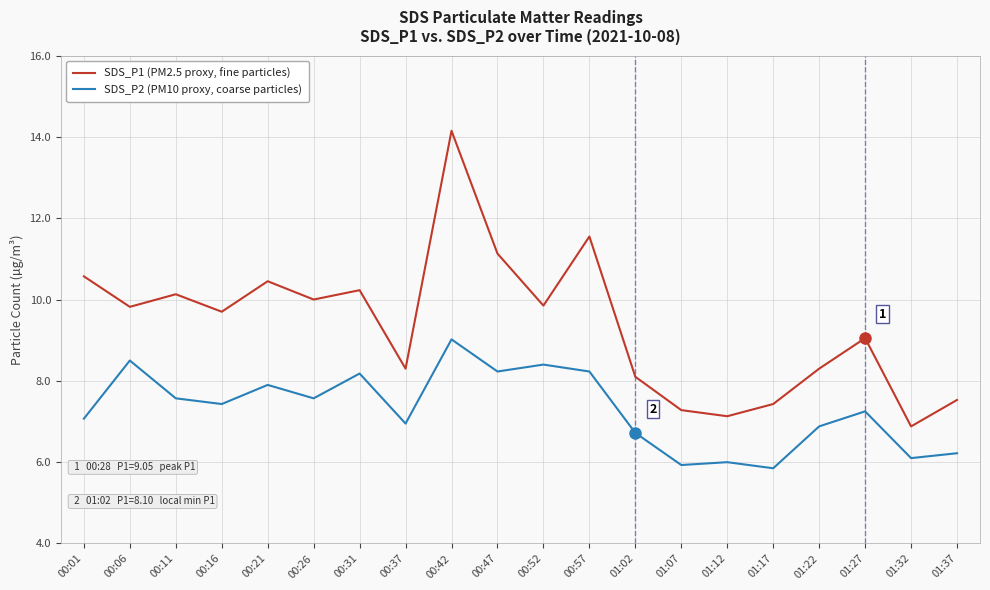

What are all the series names shown in the legend?

SDS_P1 (PM2.5 proxy, fine particles), SDS_P2 (PM10 proxy, coarse particles)